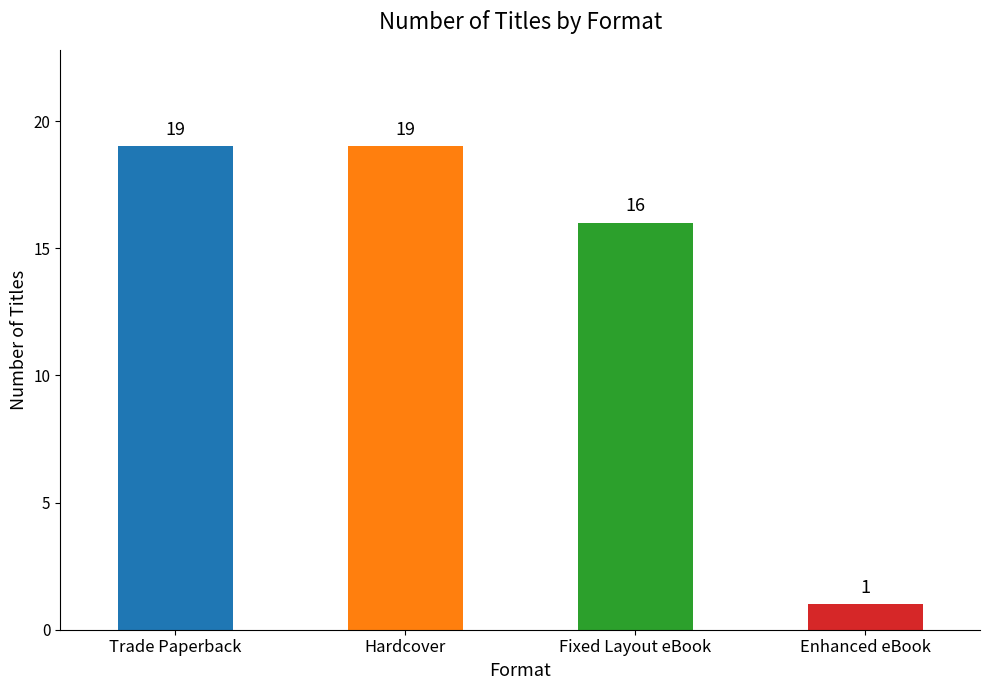

At which category does the chart reach its minimum across all series?

Enhanced eBook